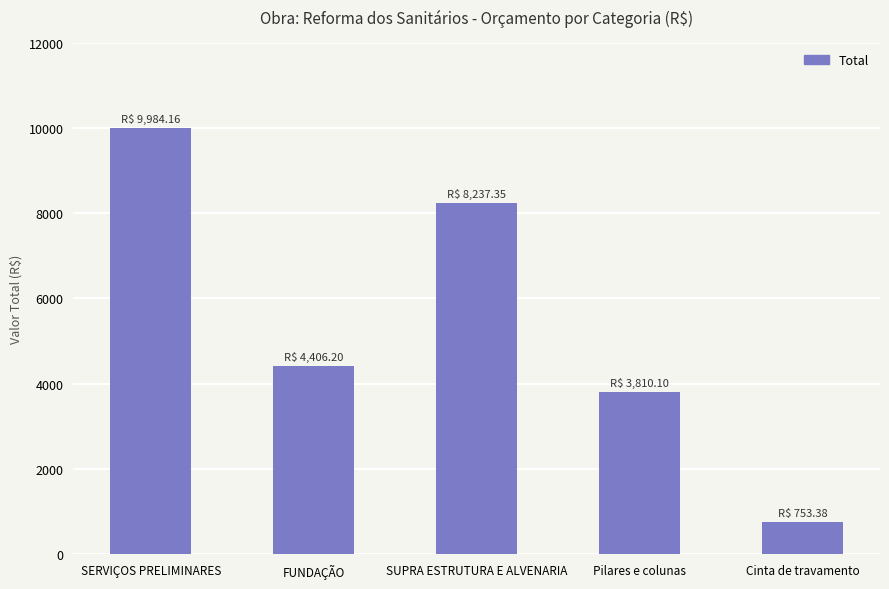

Which category has the lowest value across all series?

Cinta de travamento